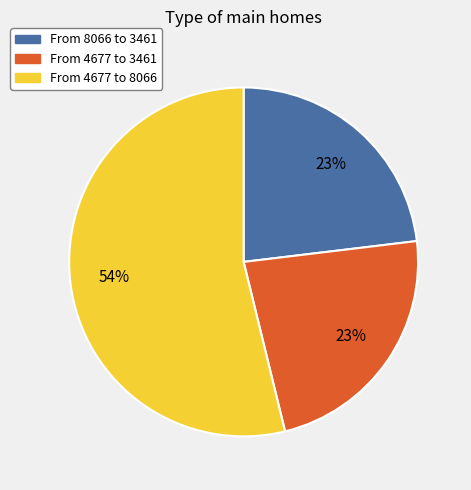

Does any single category account for the majority?

Yes